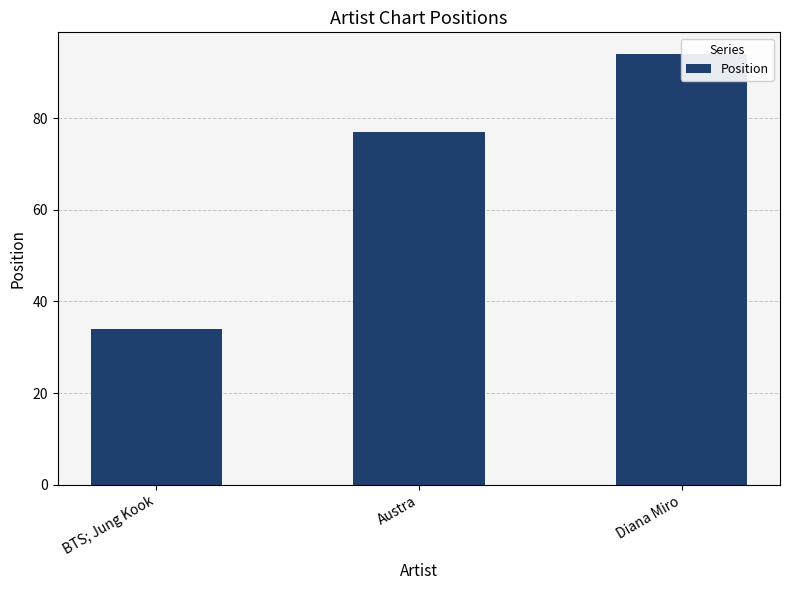

Is it true that the value at Diana Miro is 163?

False